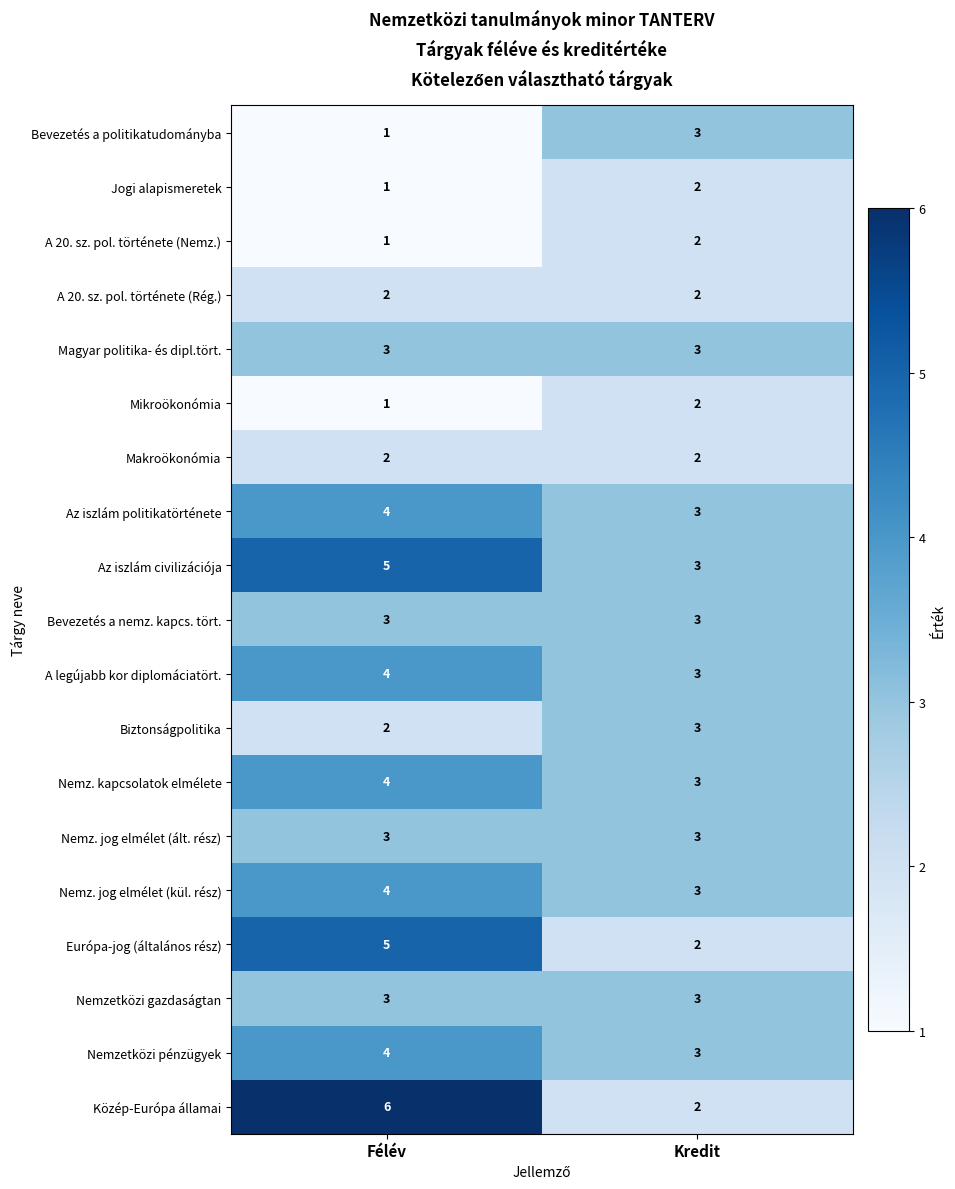

Count the number of categories in the chart.

2